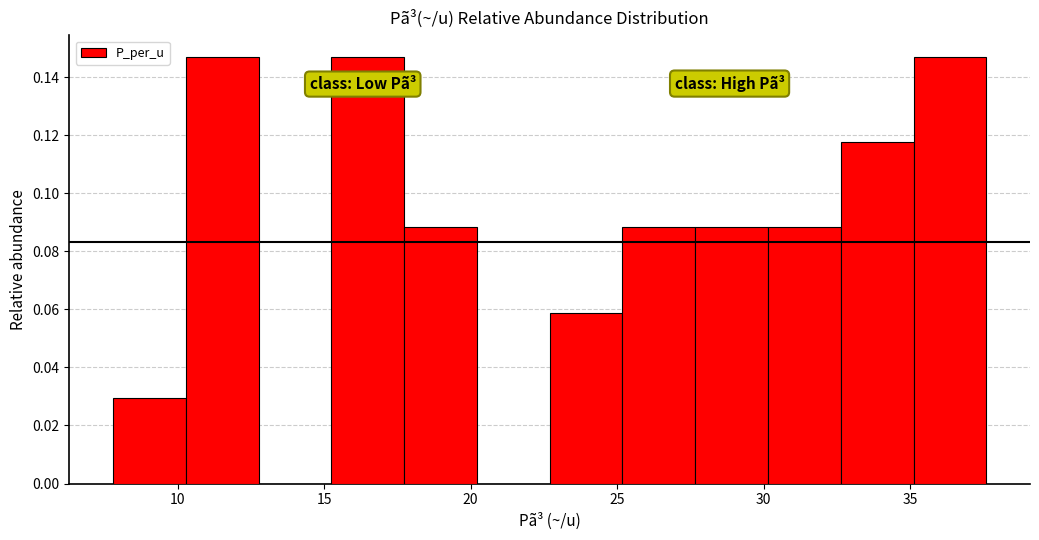

Reading left to right, list every bar in this chart as the range it spans on the x-axis followed by its height. Neither the bar edges nor the heights are printed on the chart, so give them approximately, as read against the axes.

8.0 to 10.5: 0.030
10.5 to 13.0: 0.148
13.0 to 15.5: 0
15.5 to 17.5: 0.148
17.5 to 20.0: 0.088
20.0 to 22.5: 0
22.5 to 25.0: 0.058
25.0 to 27.5: 0.088
27.5 to 30.0: 0.088
30.0 to 32.5: 0.088
32.5 to 35.0: 0.118
35.0 to 37.5: 0.148